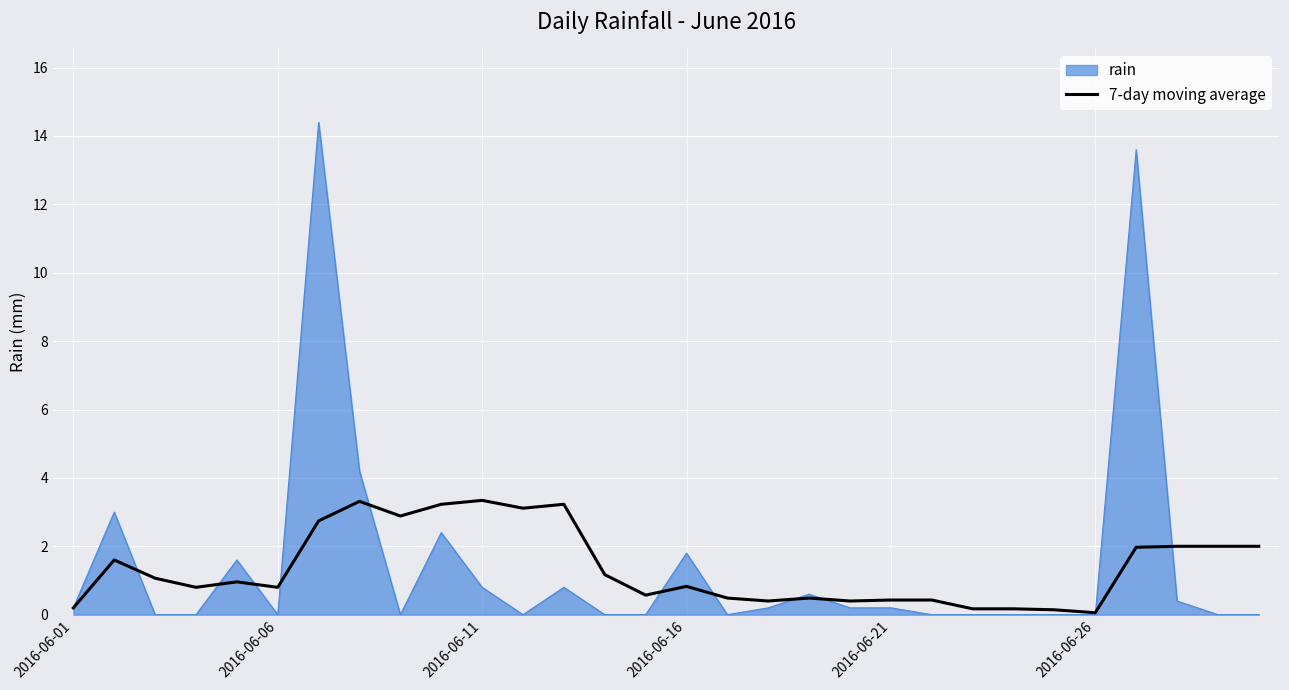

Which series has the largest range (max minus min)?

rain